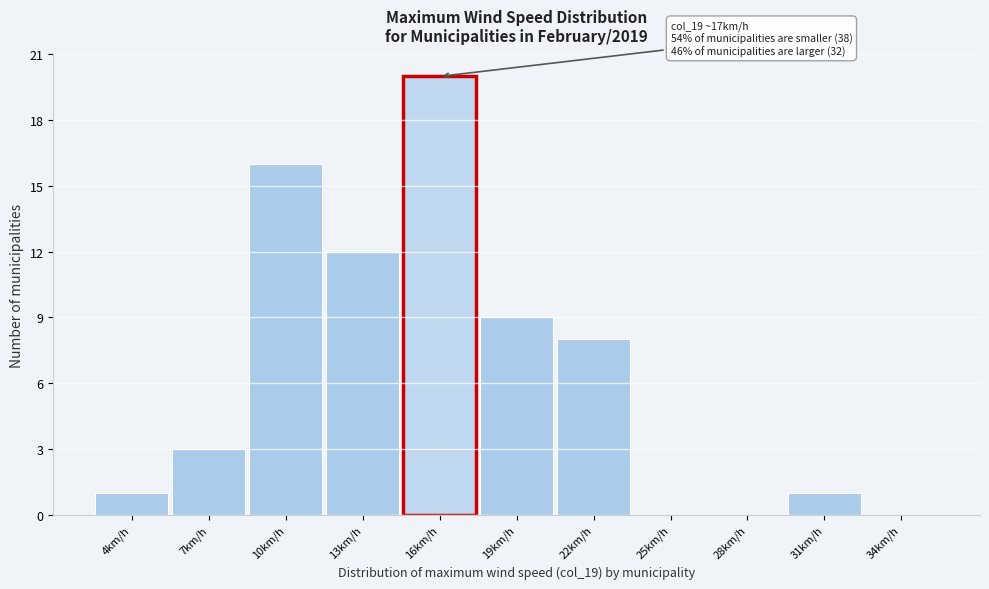

Reading right to left, what are all the values shown in this chart?

34km/h=0	31km/h=1	28km/h=0	25km/h=0	22km/h=8	19km/h=9	16km/h=20	13km/h=12	10km/h=16	7km/h=3	4km/h=1